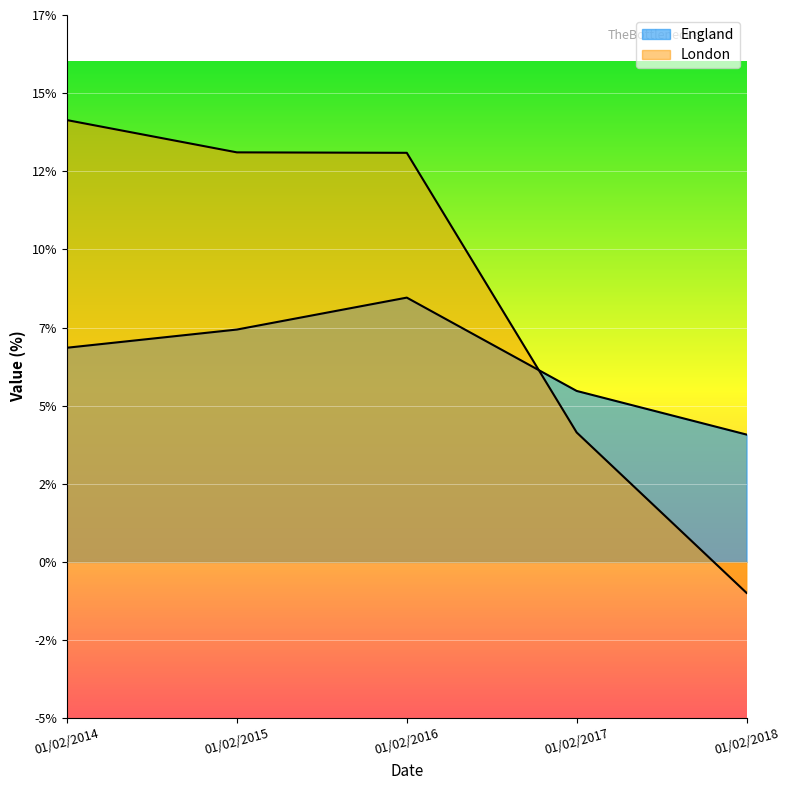

Which category has the highest value in the London series?

01/02/2014